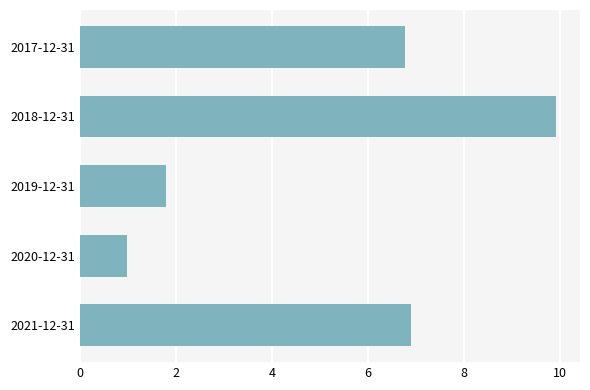

The value at 2017-12-31 is 6.8. True or false?

True